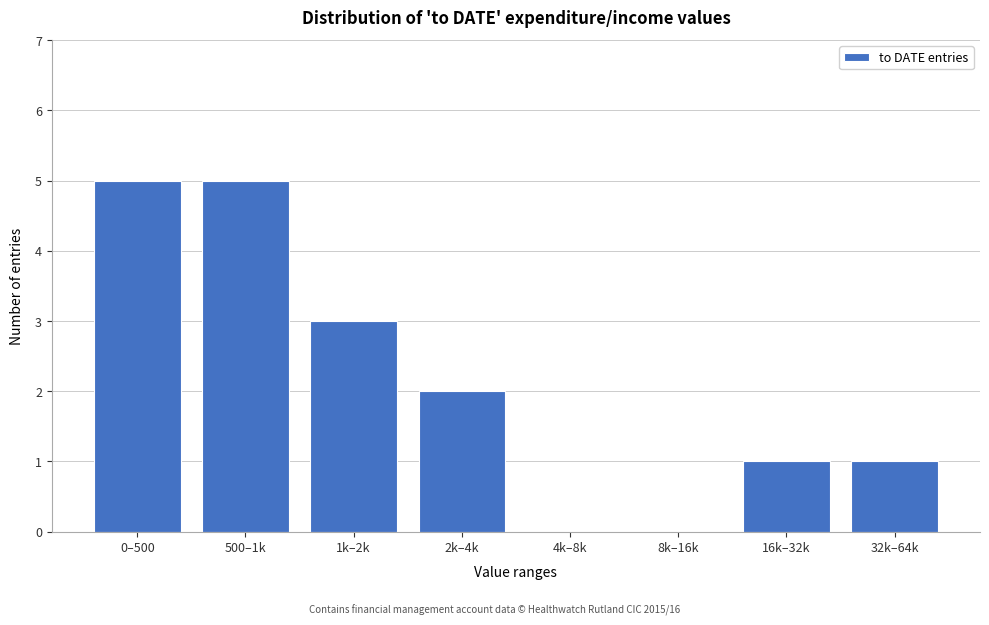

Reading right to left, what are all the values shown in this chart?

32k–64k=1	16k–32k=1	8k–16k=0	4k–8k=0	2k–4k=2	1k–2k=3	500–1k=5	0–500=5